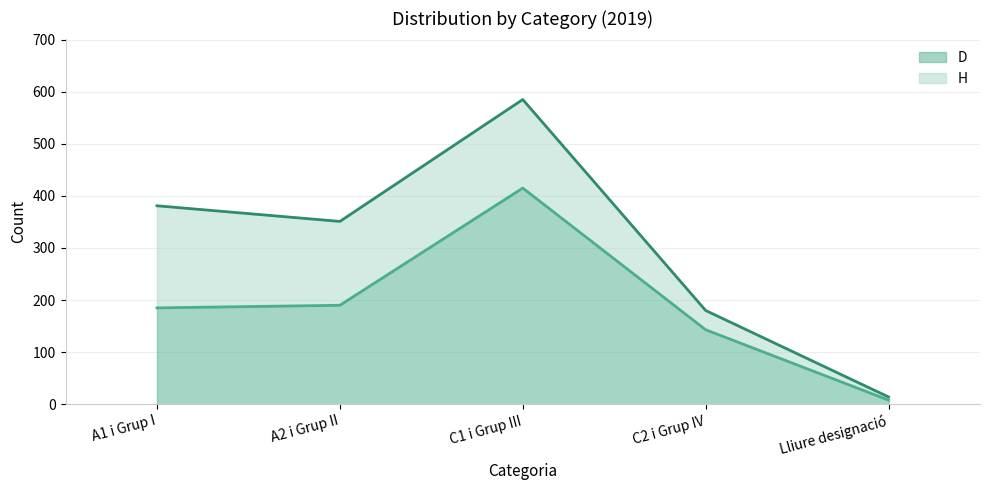

How many interior local peaks (higher than both neighbors) does the data have?

1